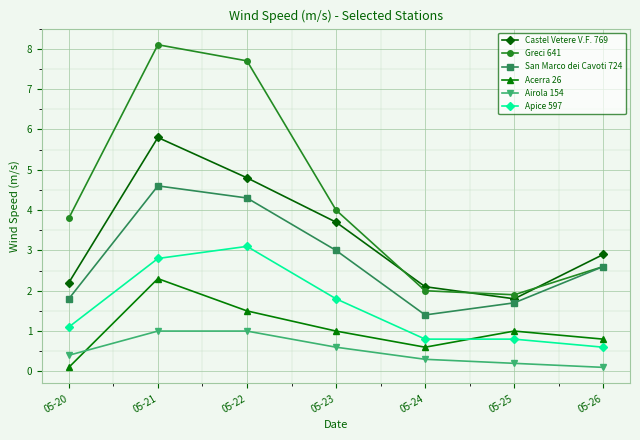

Is it true that Apice 597 equals 2.8 at 05-21?

True